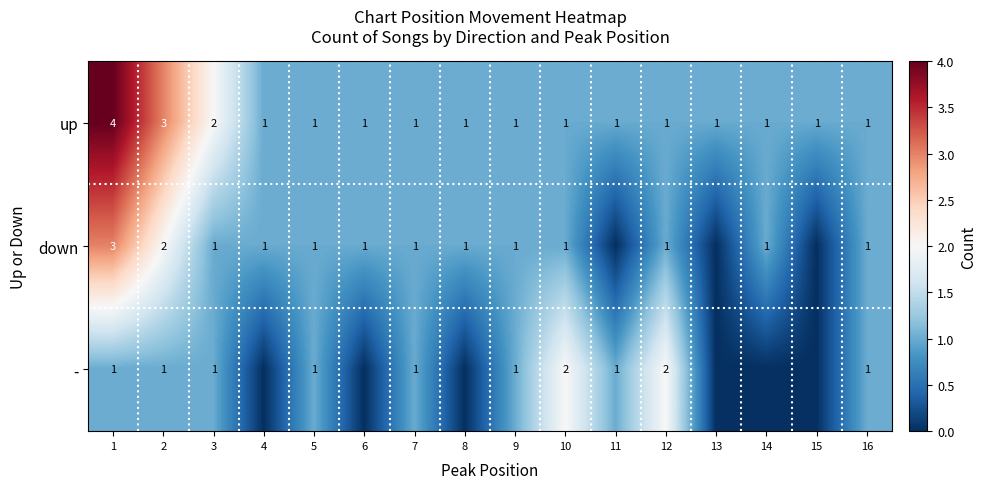

What value does the up series have at 12?

1